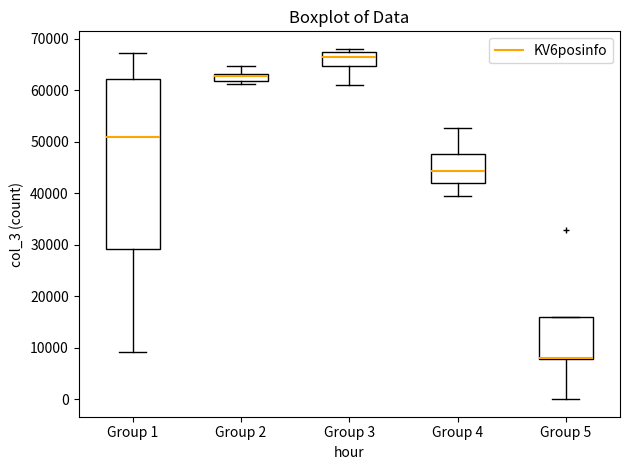

Comparing the boxes themselves (not the whiskers), which one is the tallest?

Group 1